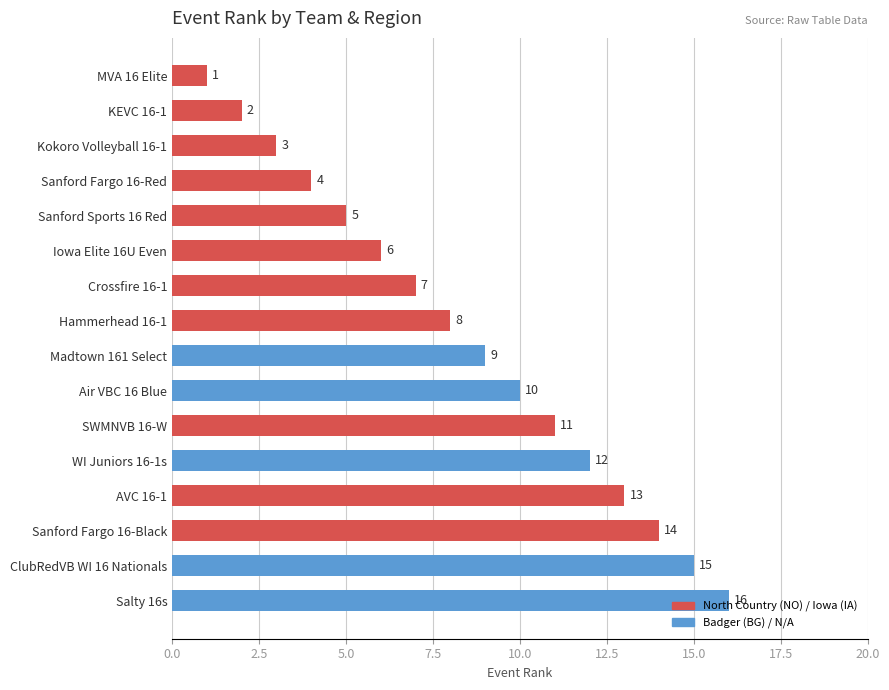

Between ClubRedVB WI 16 Nationals and Salty 16s, which is larger?

Salty 16s